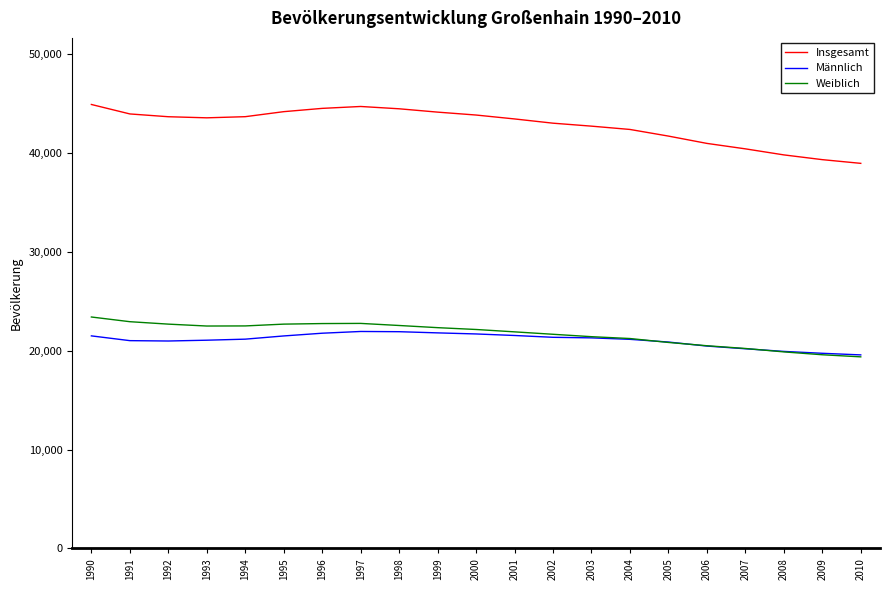

Which series has the widest spread of values?

Insgesamt